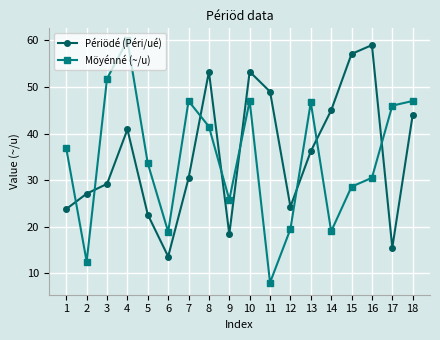

Read the Périödé (Péri/ué) value at 7.

30.4